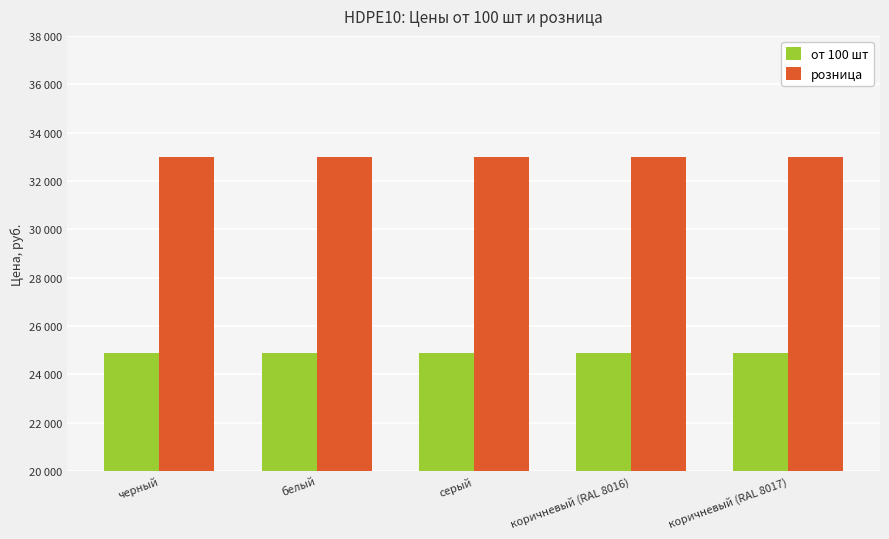

Which series has the largest range (max minus min)?

от 100 шт